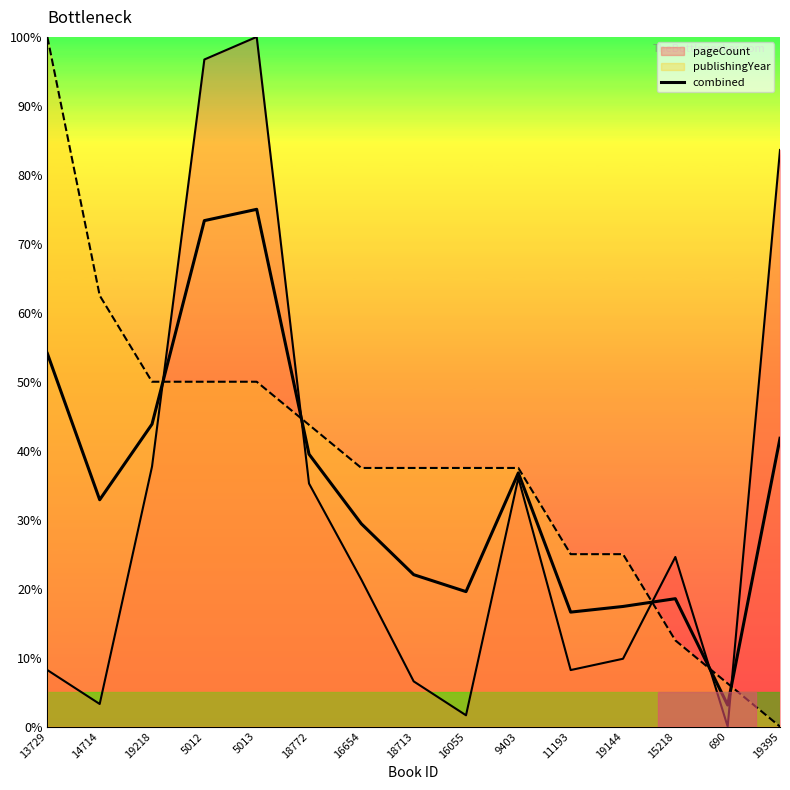

How many series are shown in this chart?

3